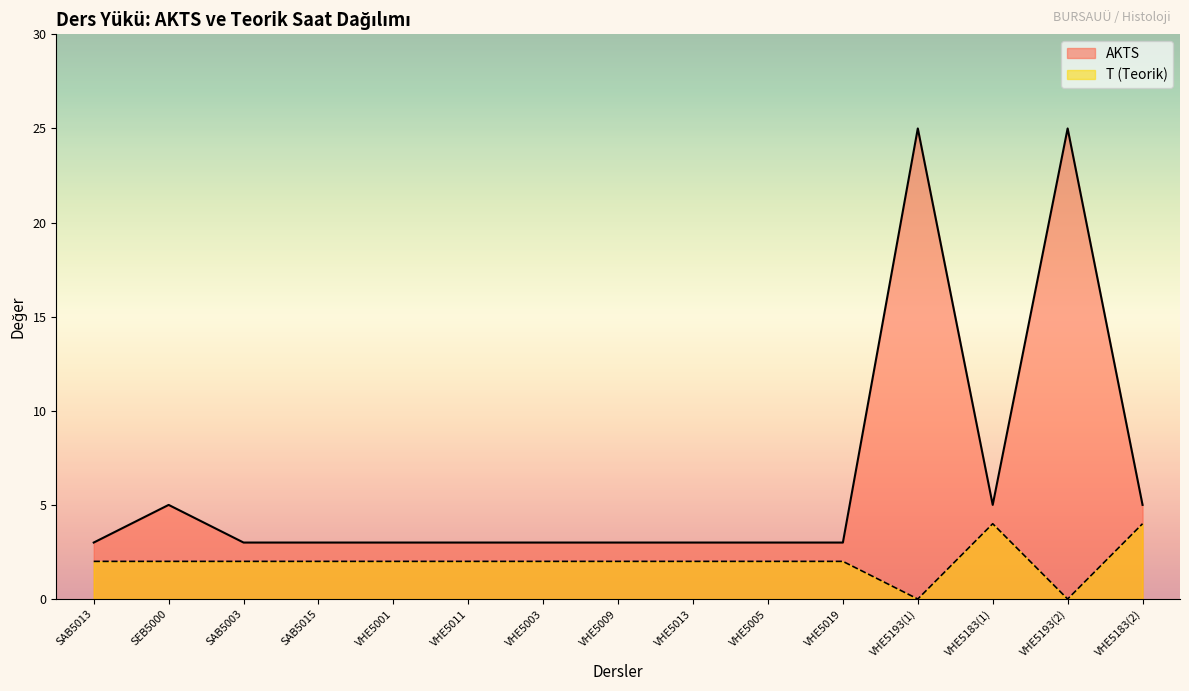

True or false: T (Teorik) has more than 0 points higher than both neighbors.

True